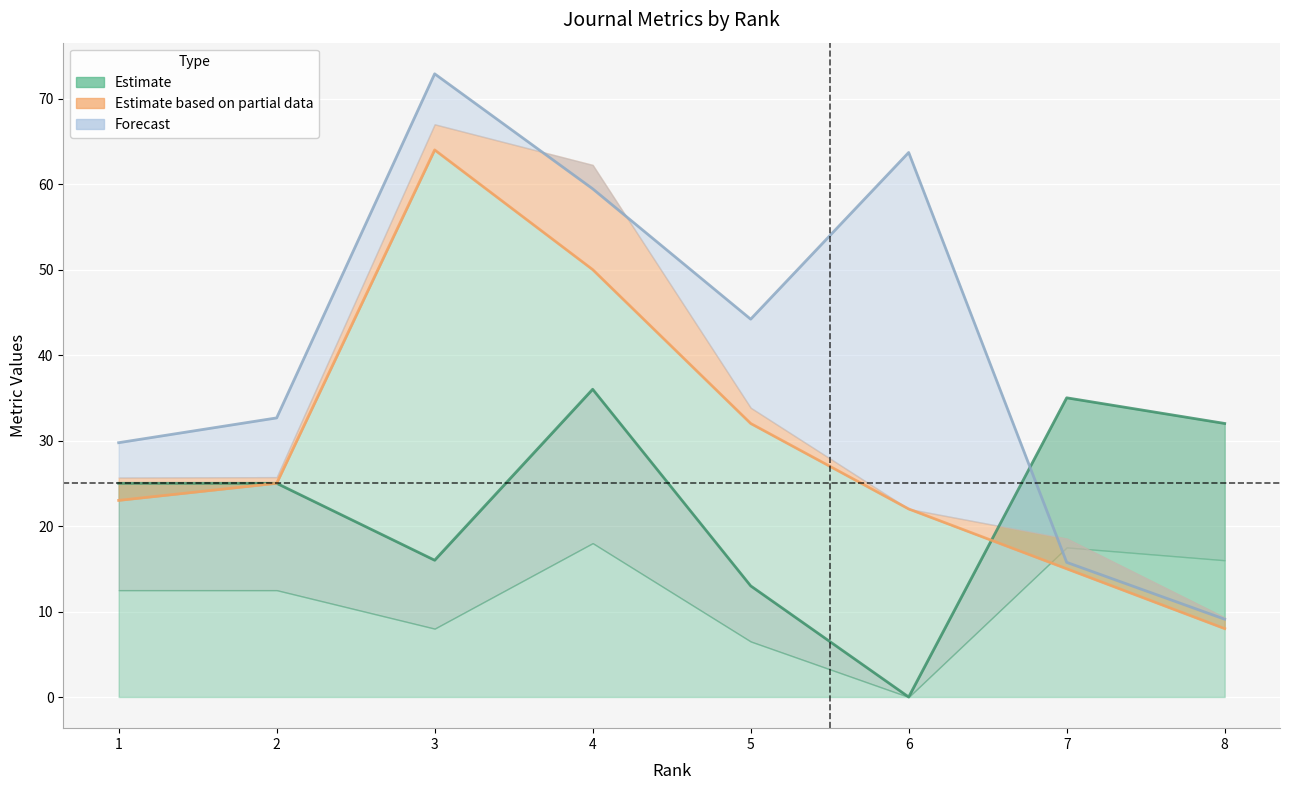

At which label does Total Docs. line reach its minimum?

8